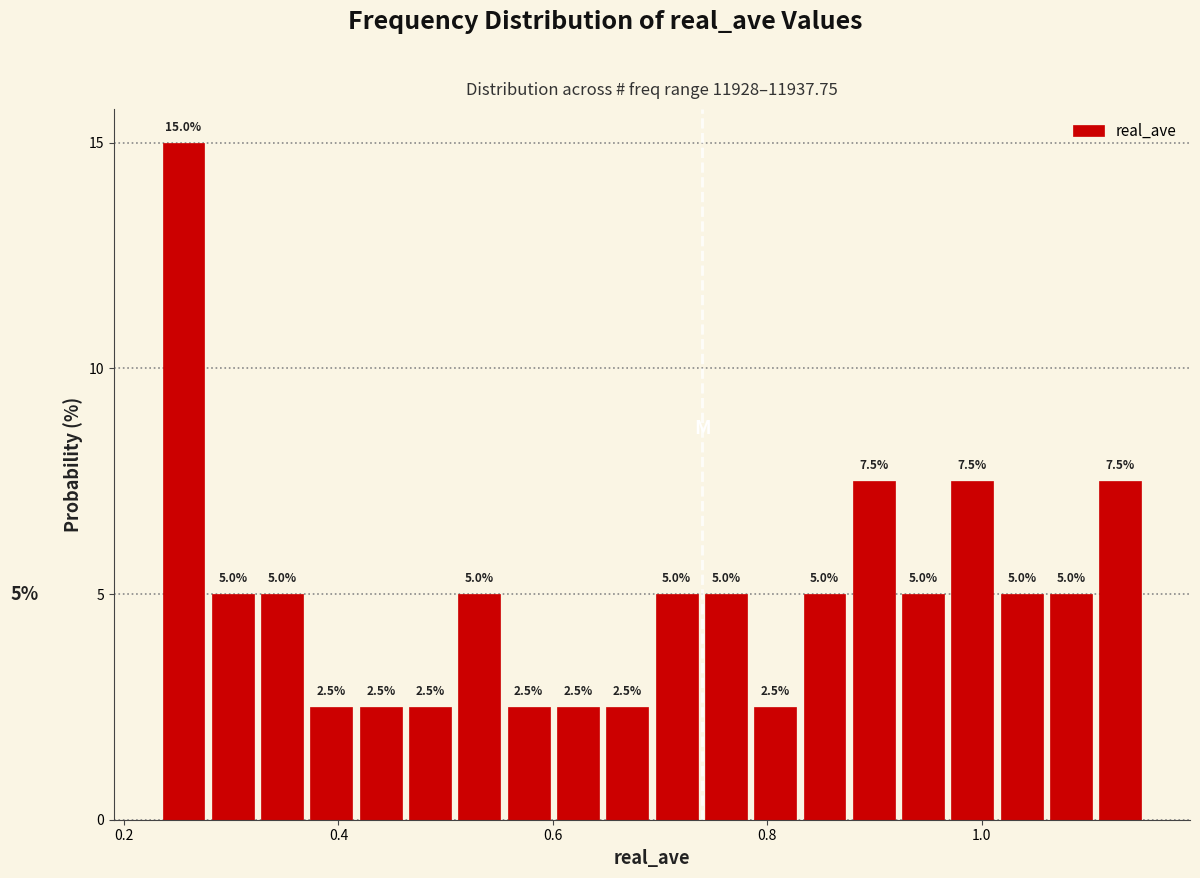

Around what value on the x-axis is the tallest bar? Give the approximate position of its centre, as read against the axis.

0.26